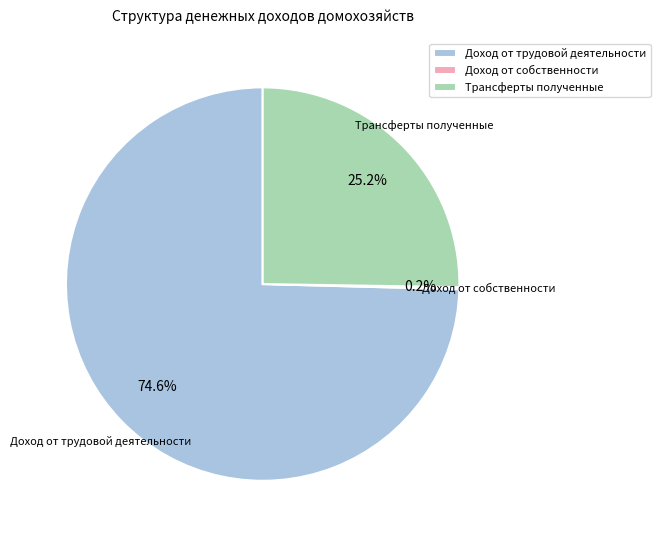

What is the largest slice in the pie chart?

Доход от трудовой деятельности